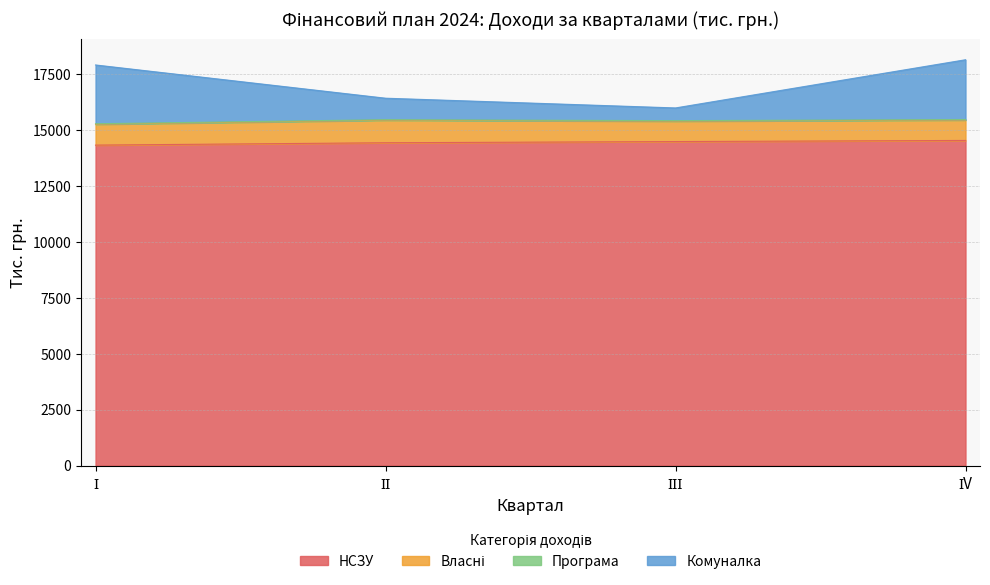

What is the lowest value of the НСЗУ series?

14316.9